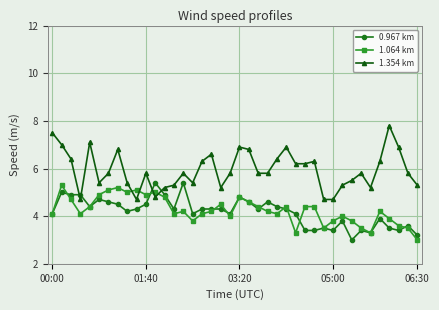

What is the maximum value for 0.967 km?

5.4